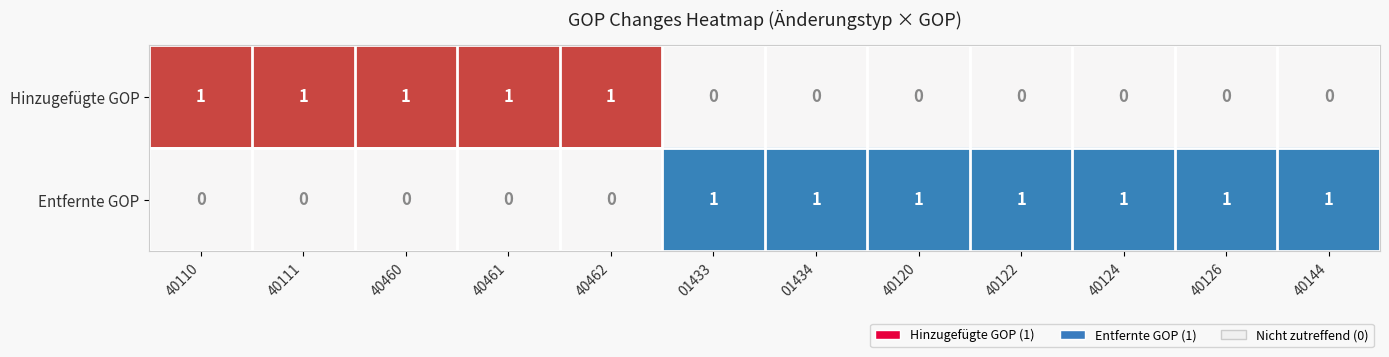

Reading right to left, transcribe all the data shown in this chart.

Hinzugefügte GOP: 0	0	0	0	0	0	0	1	1	1	1	1
Entfernte GOP: 1	1	1	1	1	1	1	0	0	0	0	0